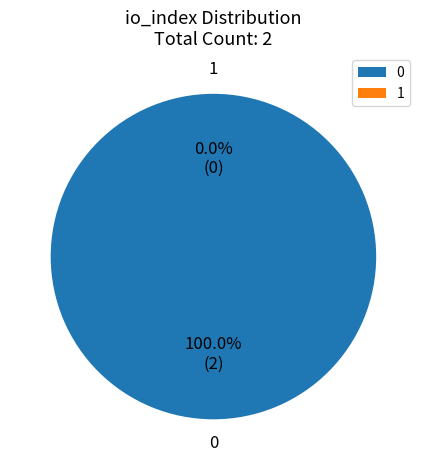

Which slice is the smallest?

1